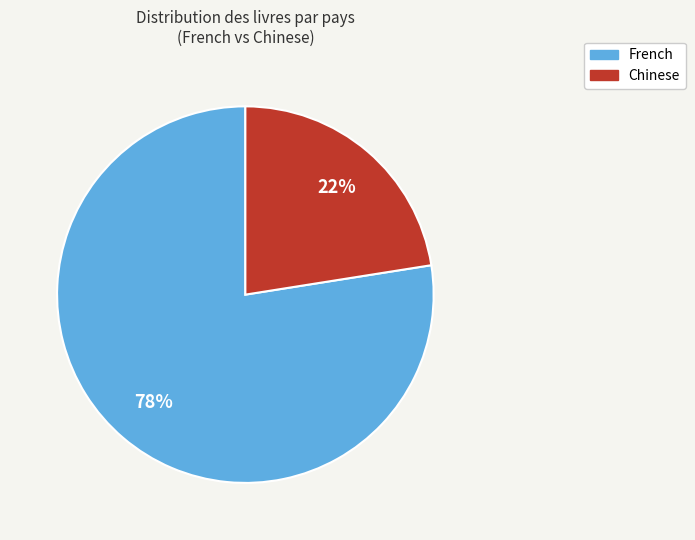

Count the number of slices in the pie.

2